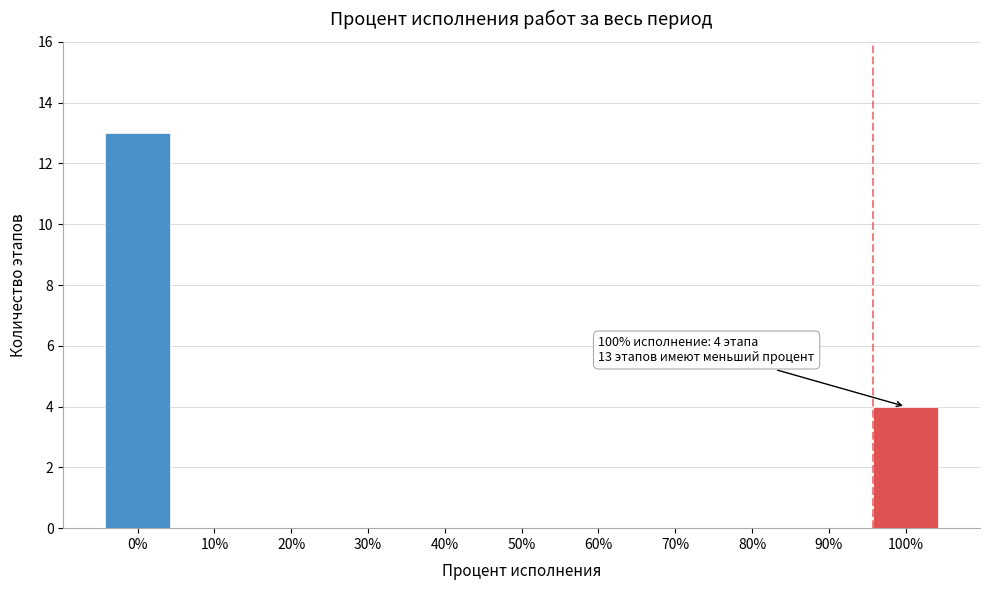

Reading left to right, what are all the values shown in this chart?

0%=13	10%=0	20%=0	30%=0	40%=0	50%=0	60%=0	70%=0	80%=0	90%=0	100%=4